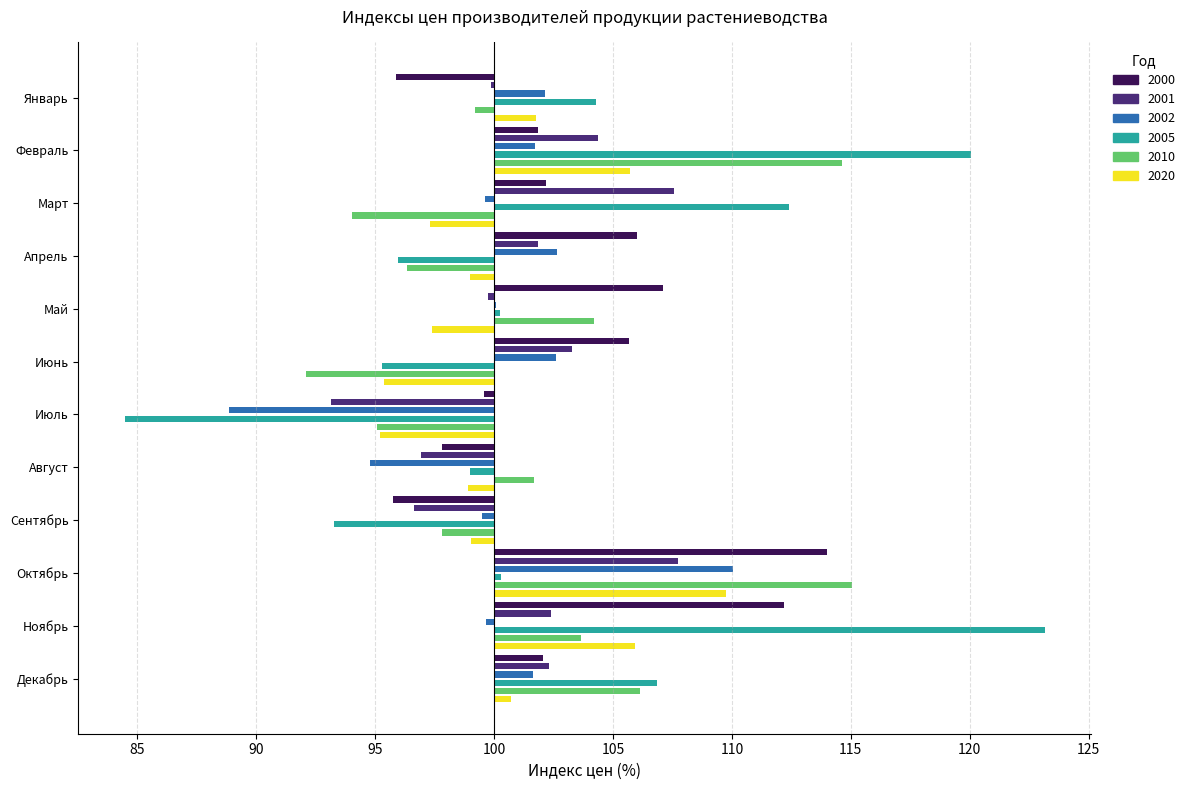

How many series are shown in this chart?

6